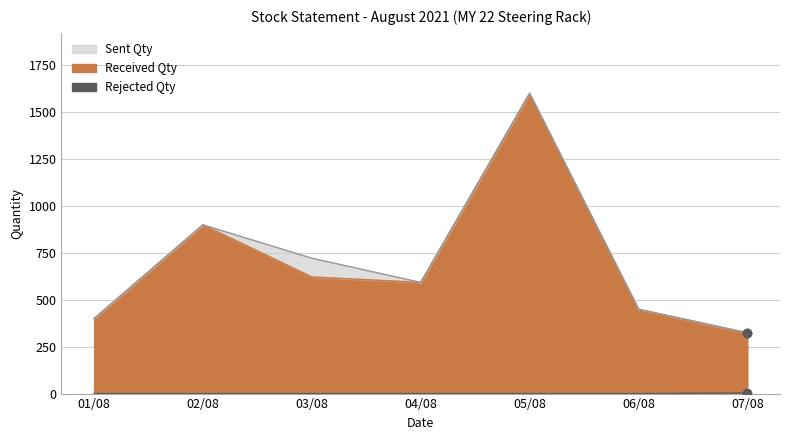

True or false: Sent Qty has more than 2 interior local peaks.

False